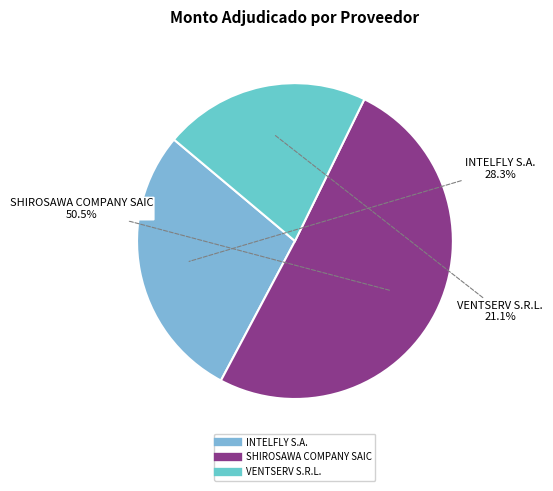

Does INTELFLY S.A. represent more than half of the total?

No